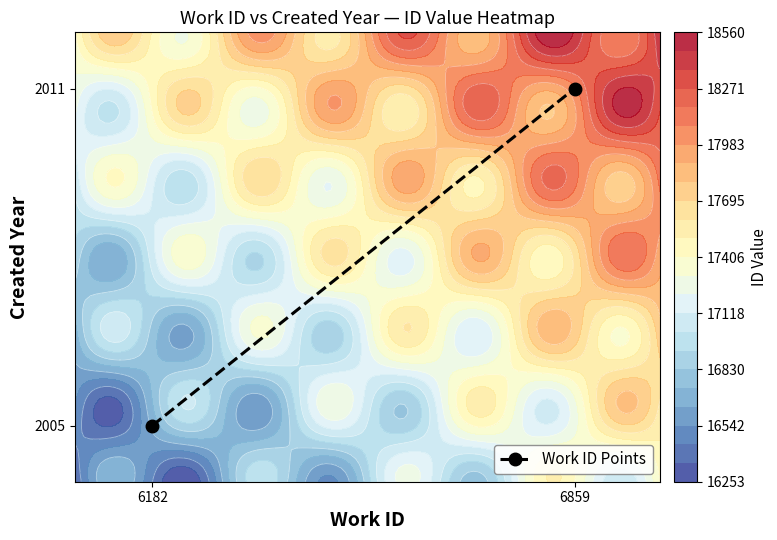

Reading left to right, extract all data points from this chart.

6182=2005	6859=2011